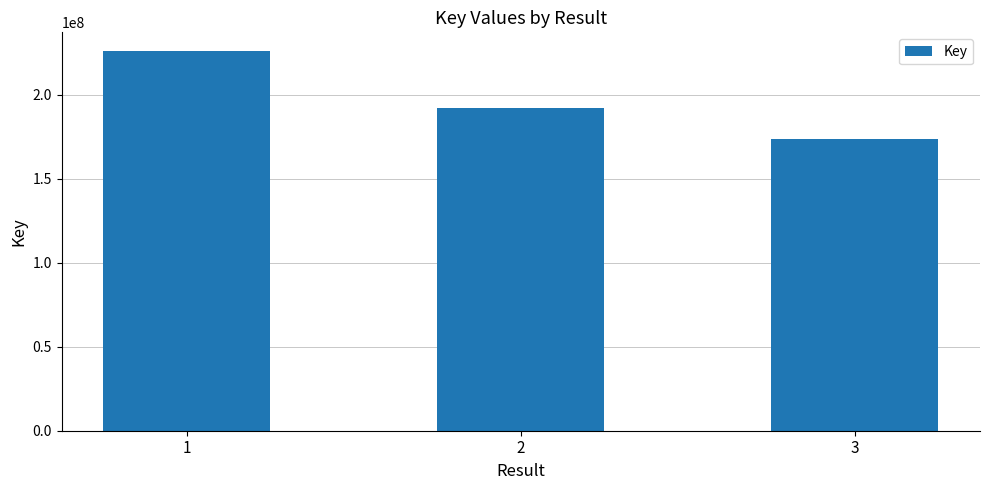

What is the change in value from 1 to 3?

-52276938